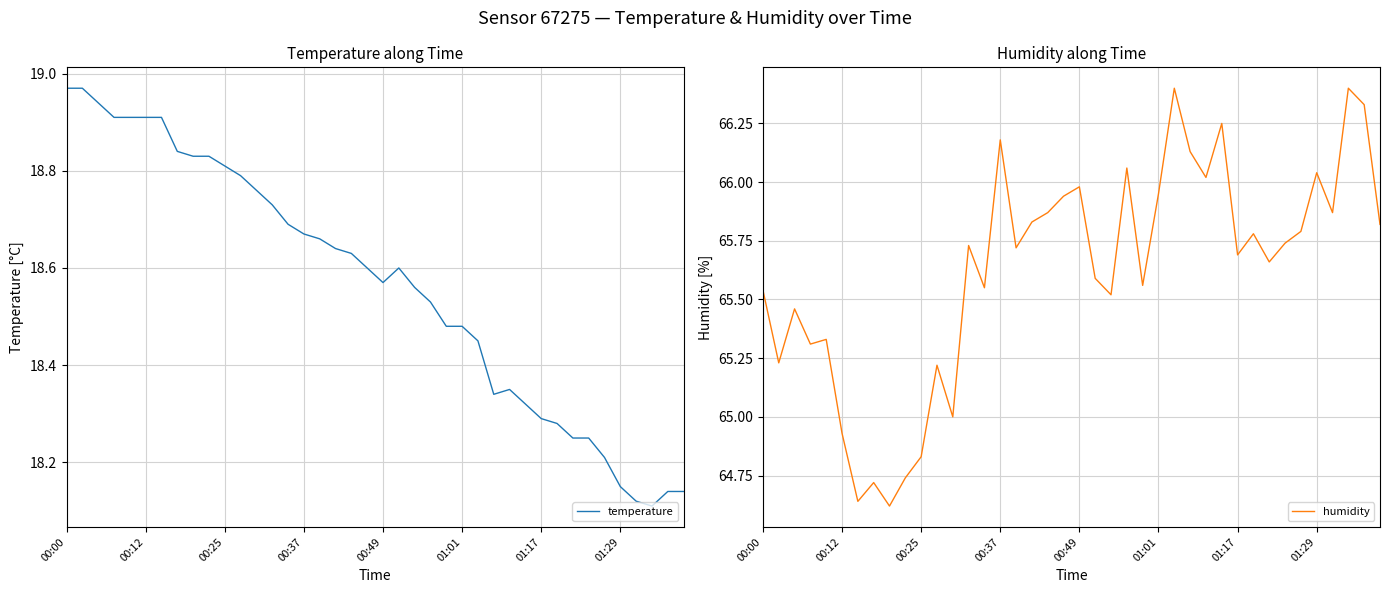

Is it true that temperature equals 28.0 at 00:12?

False